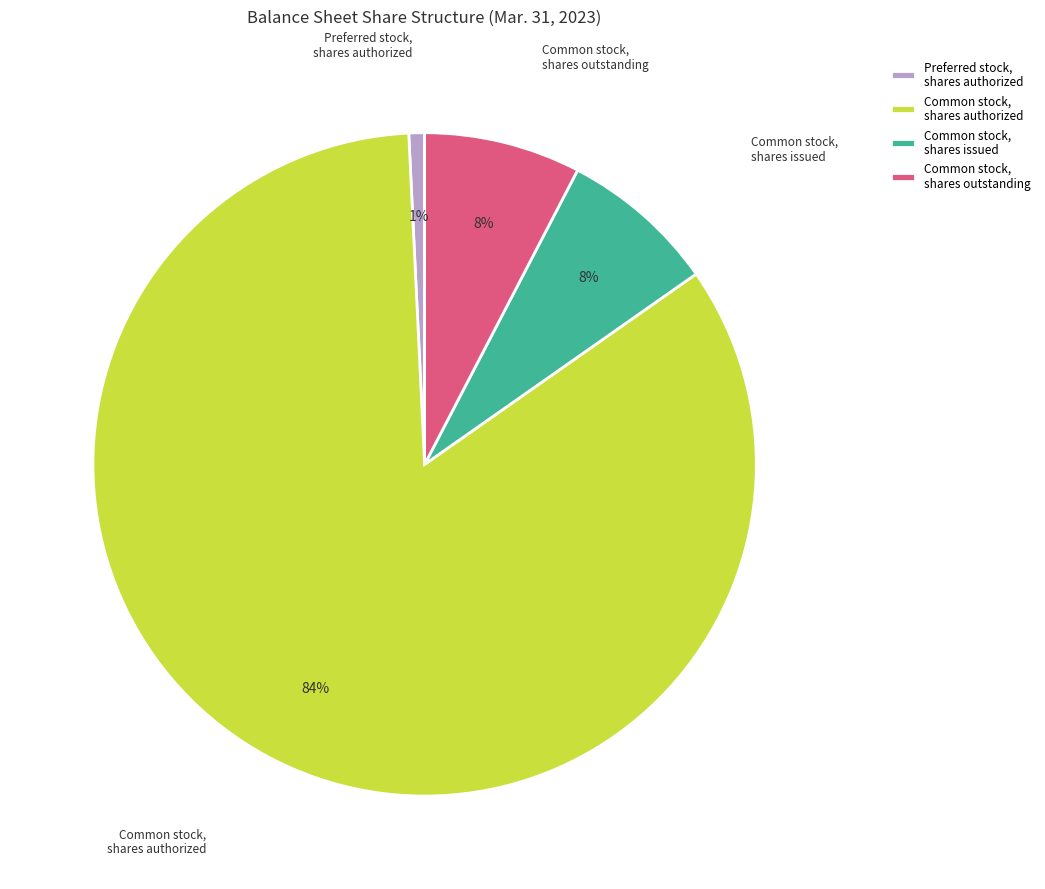

Is the sum of Common stock, shares issued and Common stock, shares authorized greater than half?

Yes